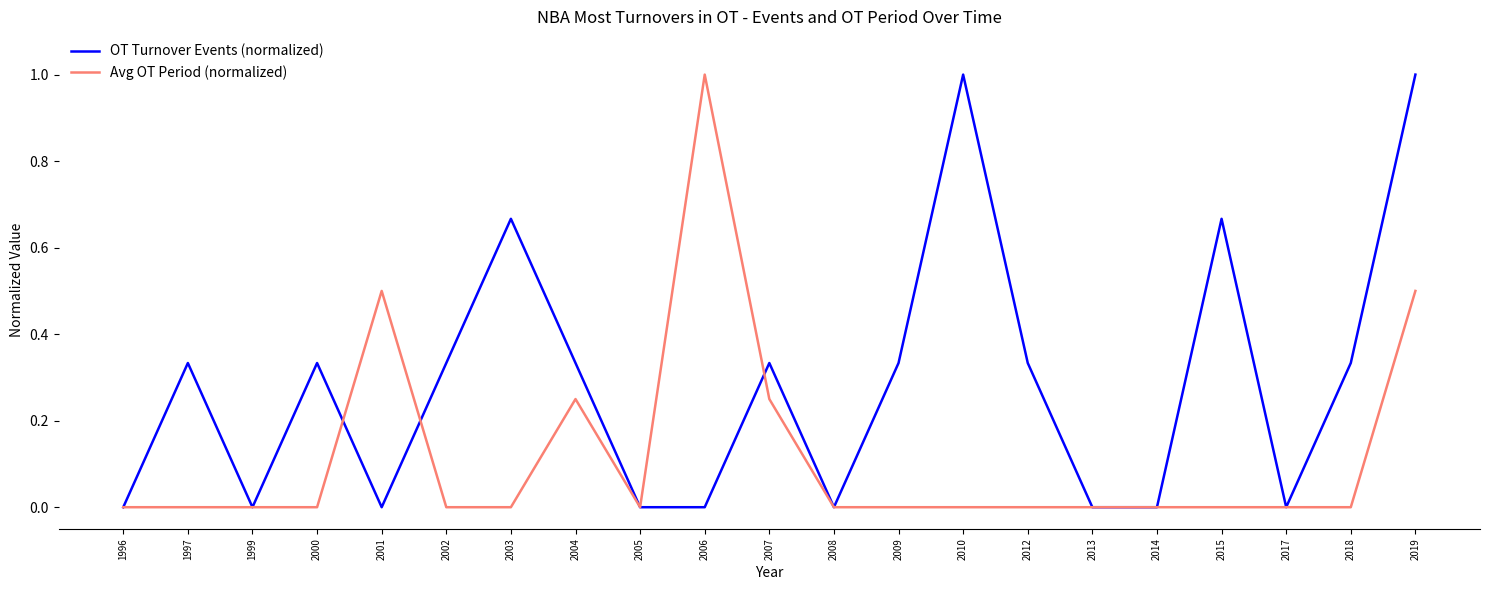

Between 2001 and 2006, which series saw the biggest shift?

Avg OT Period (normalized)